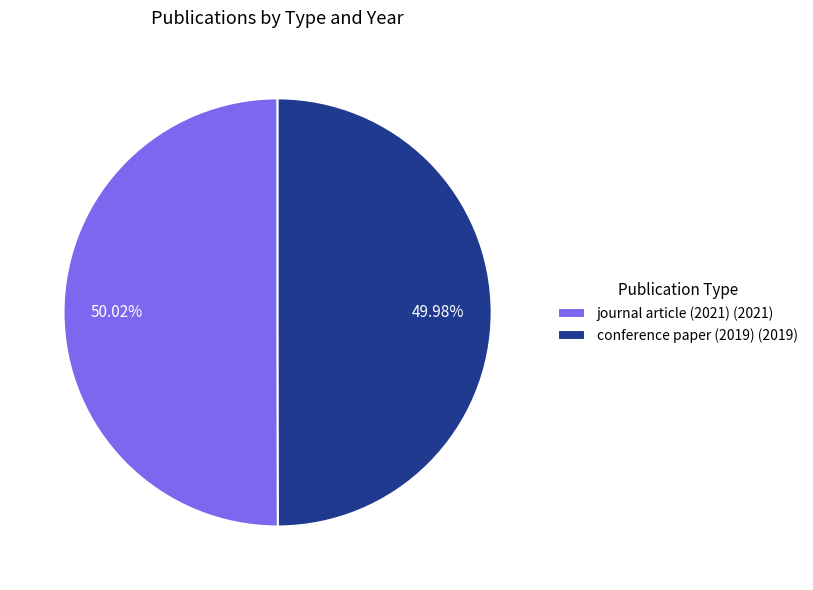

Is there a majority slice in this chart?

Yes